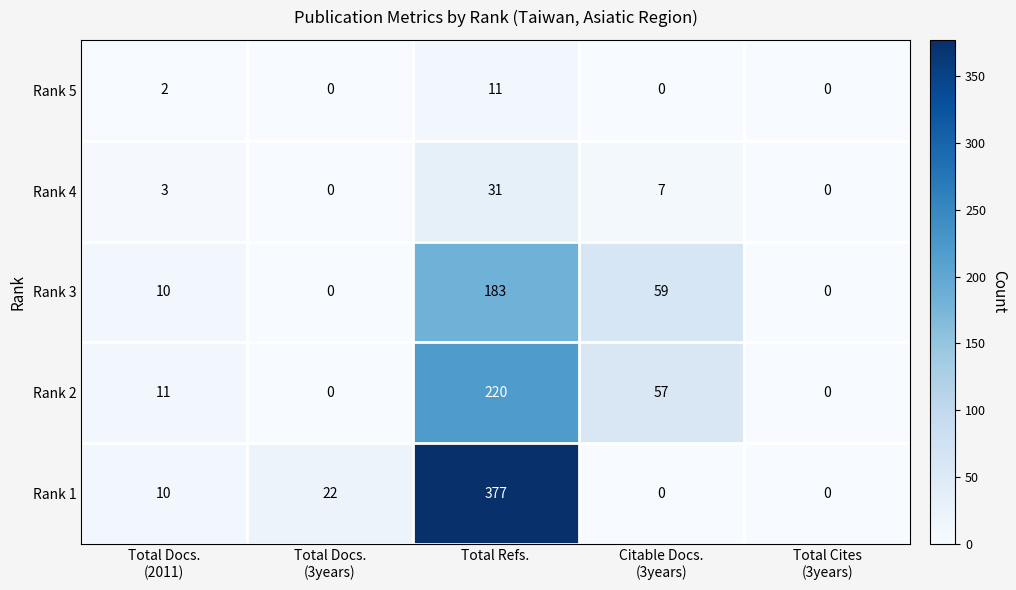

At which label does Rank 4 reach its peak?

Total Refs.